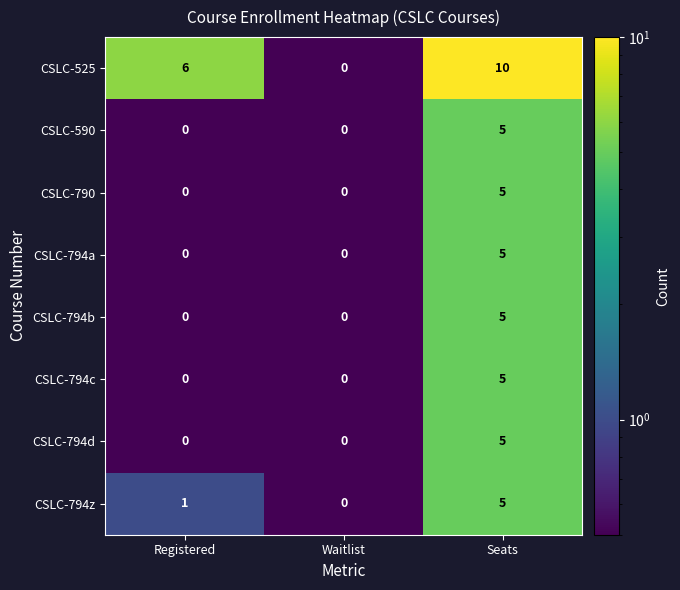

True or false: CSLC-590 has a value of -2 at Waitlist.

False